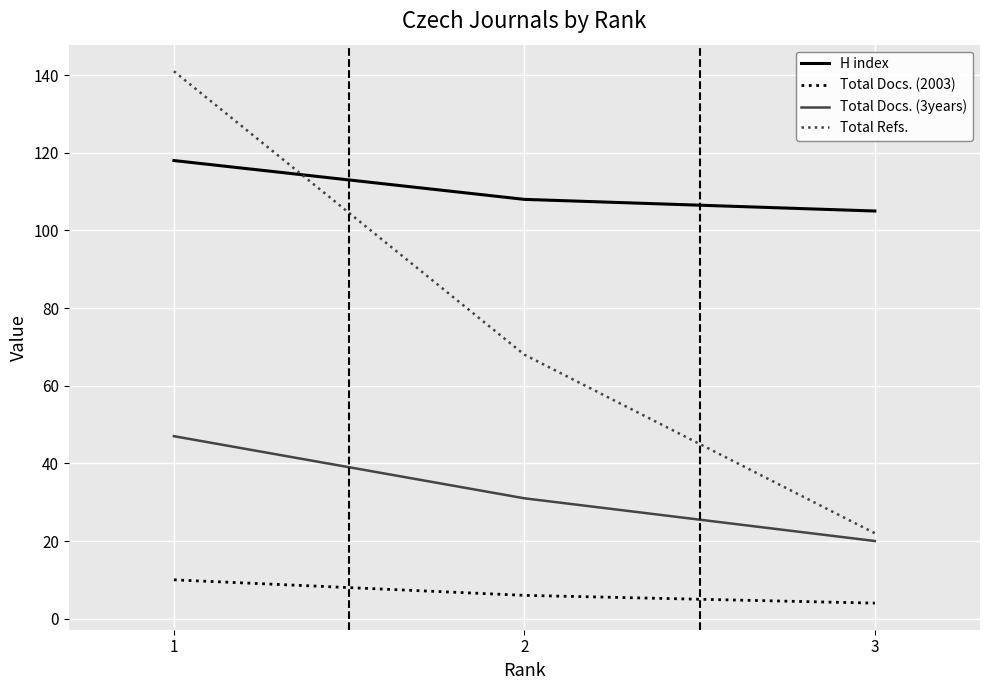

Which category has the lowest value in the Total Docs. (3years) series?

3